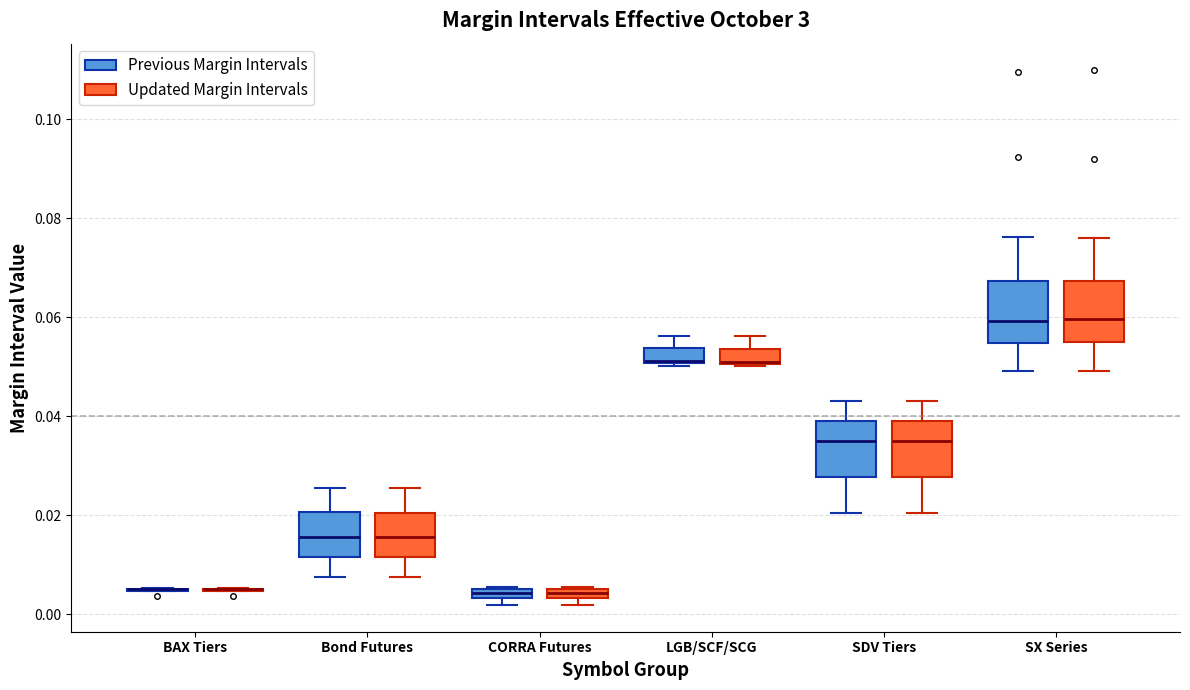

Where does the median line of the box for SX Series (Previous Margin Intervals) sit on the y-axis? The values are not printed on the chart, so give them approximately, as read against the axis.

0.060